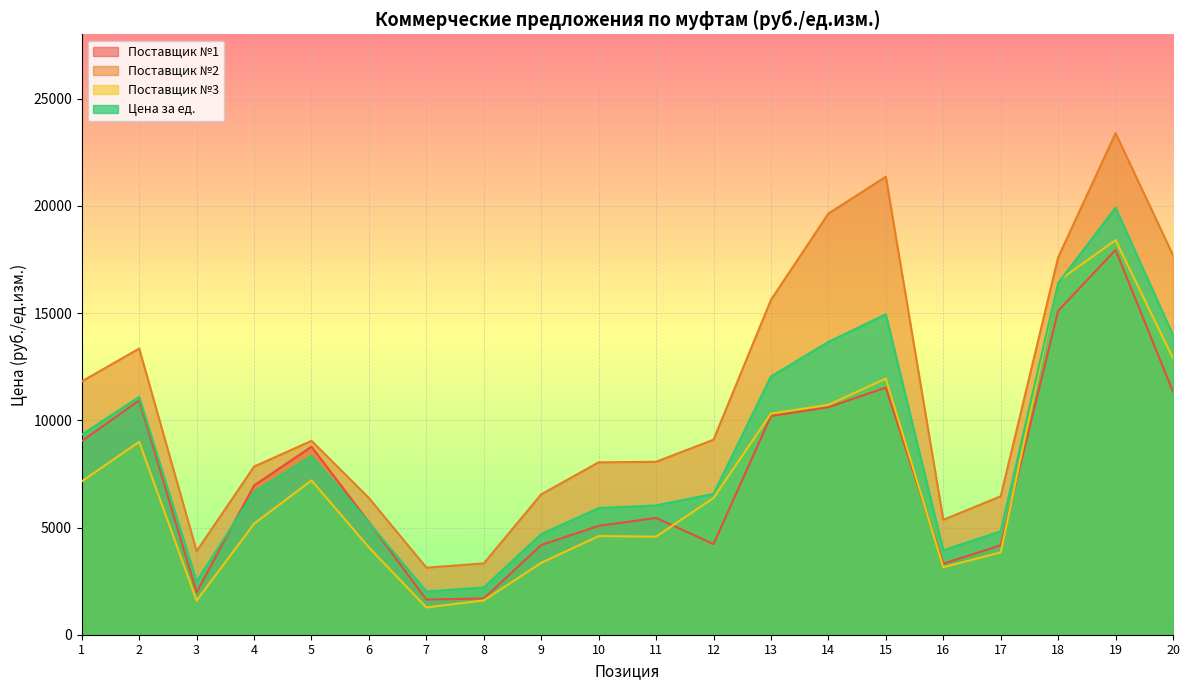

What is the value of the Поставщик №3 point at the 14th from the left?

10721.0